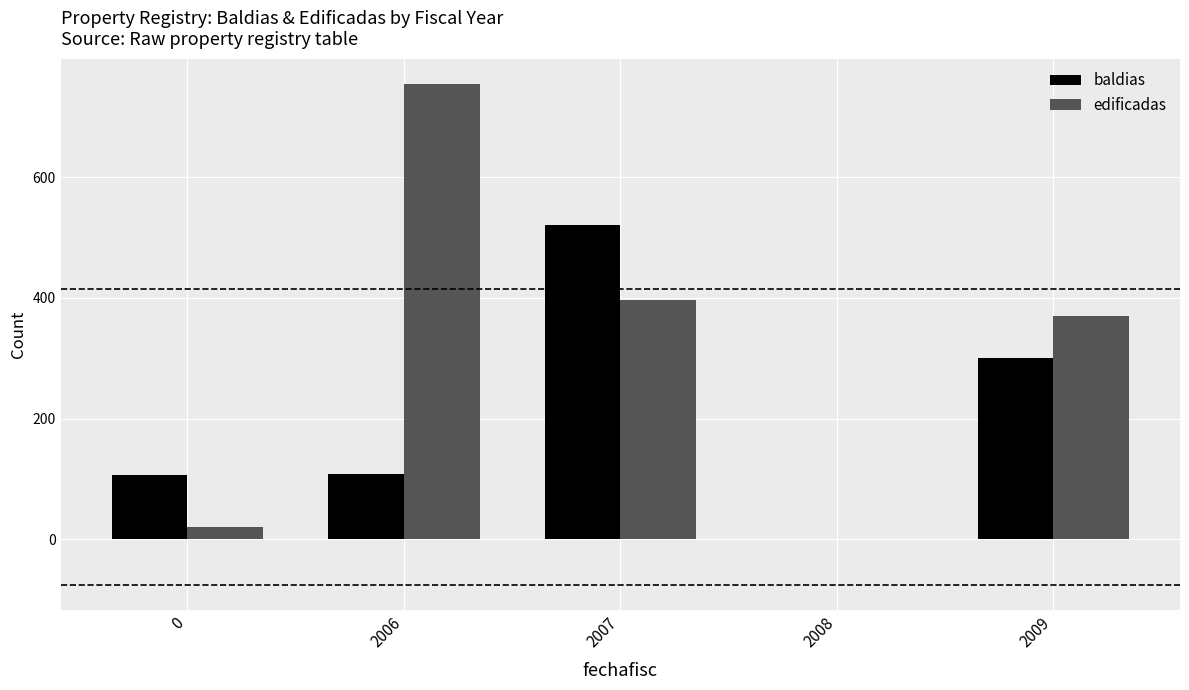

Does the chart contain stacked bars?

No